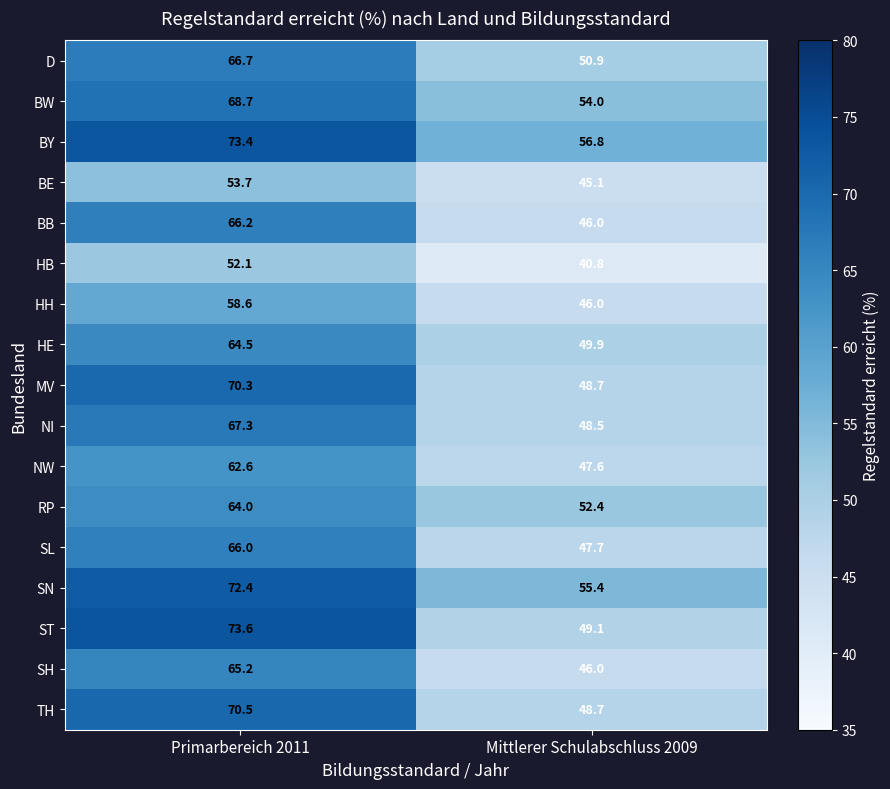

Count the number of data series in this chart.

17